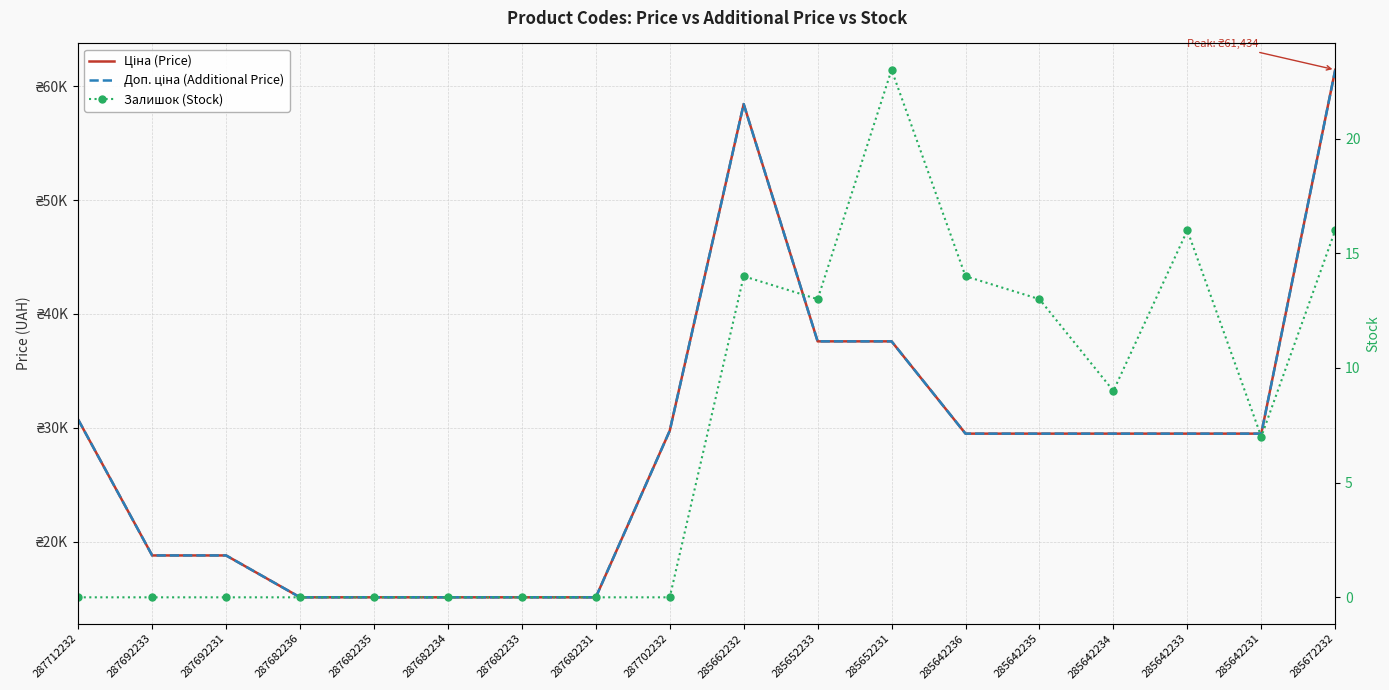

True or false: Ціна (Price) has more than 1 points higher than both neighbors.

False